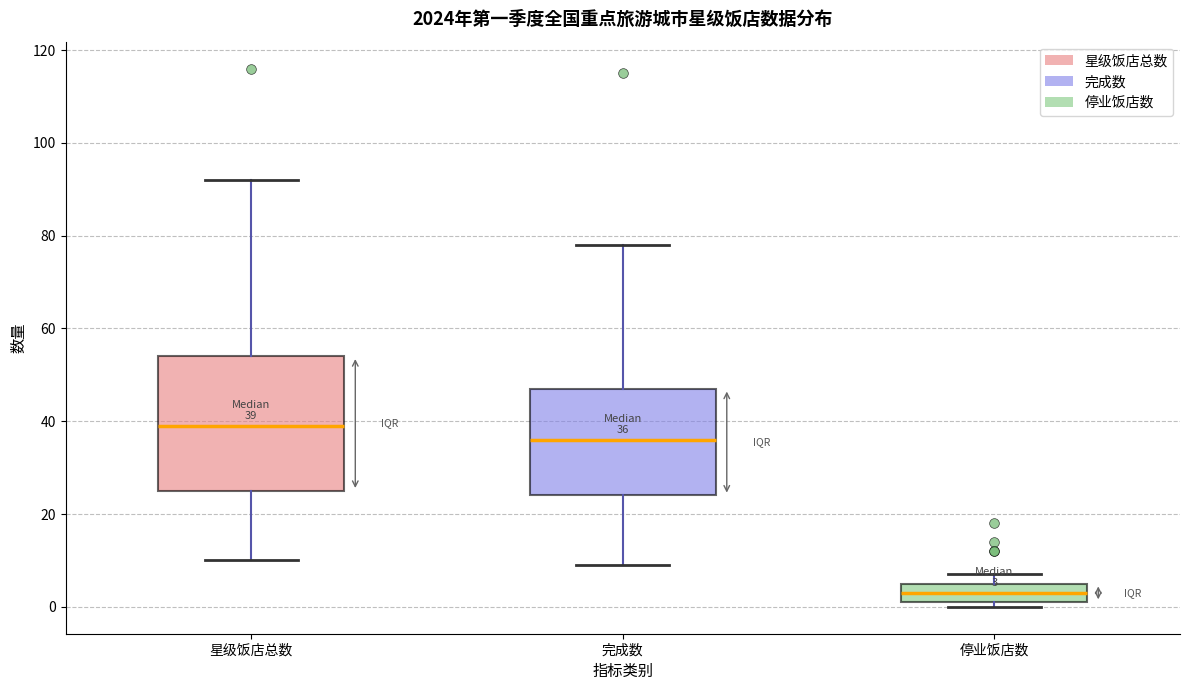

Which box is the tallest, from its lower edge to its upper edge?

星级饭店总数